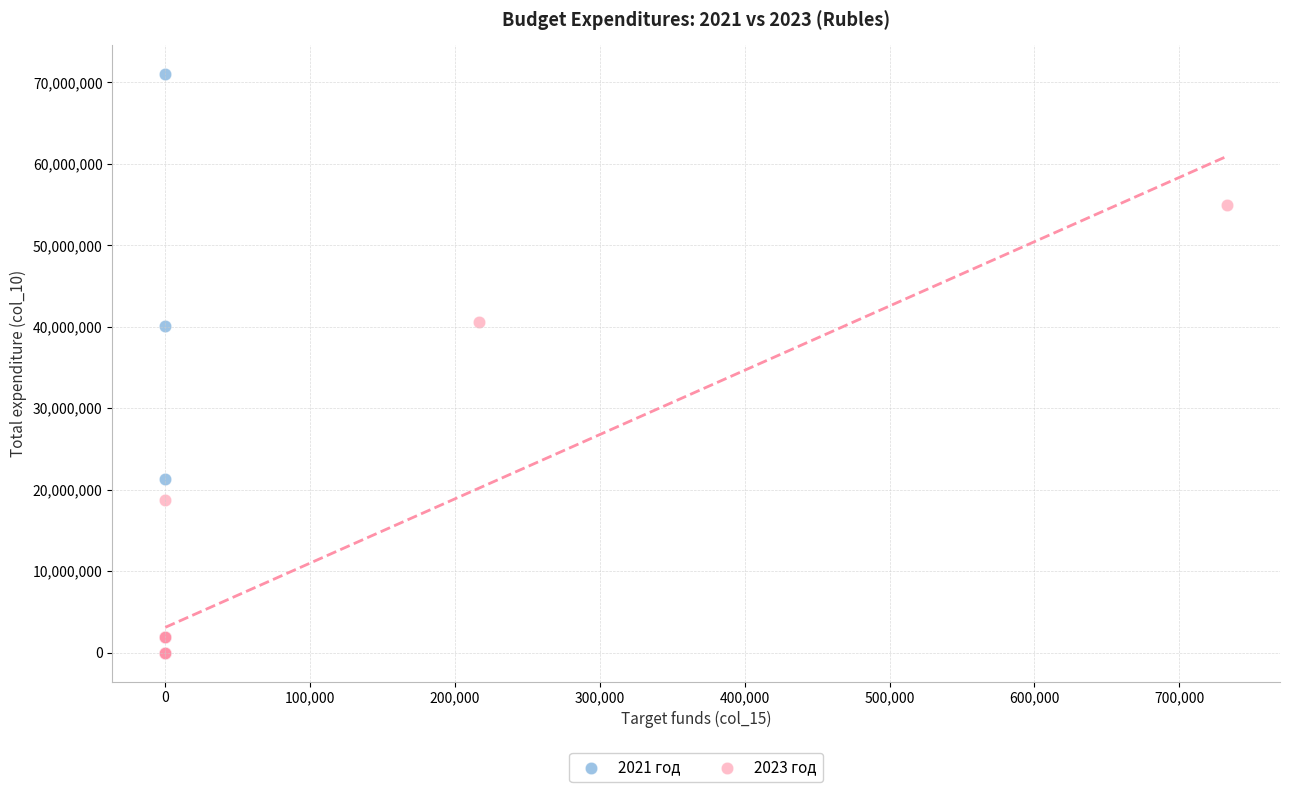

Which series contains the highest Y value?

2021 год